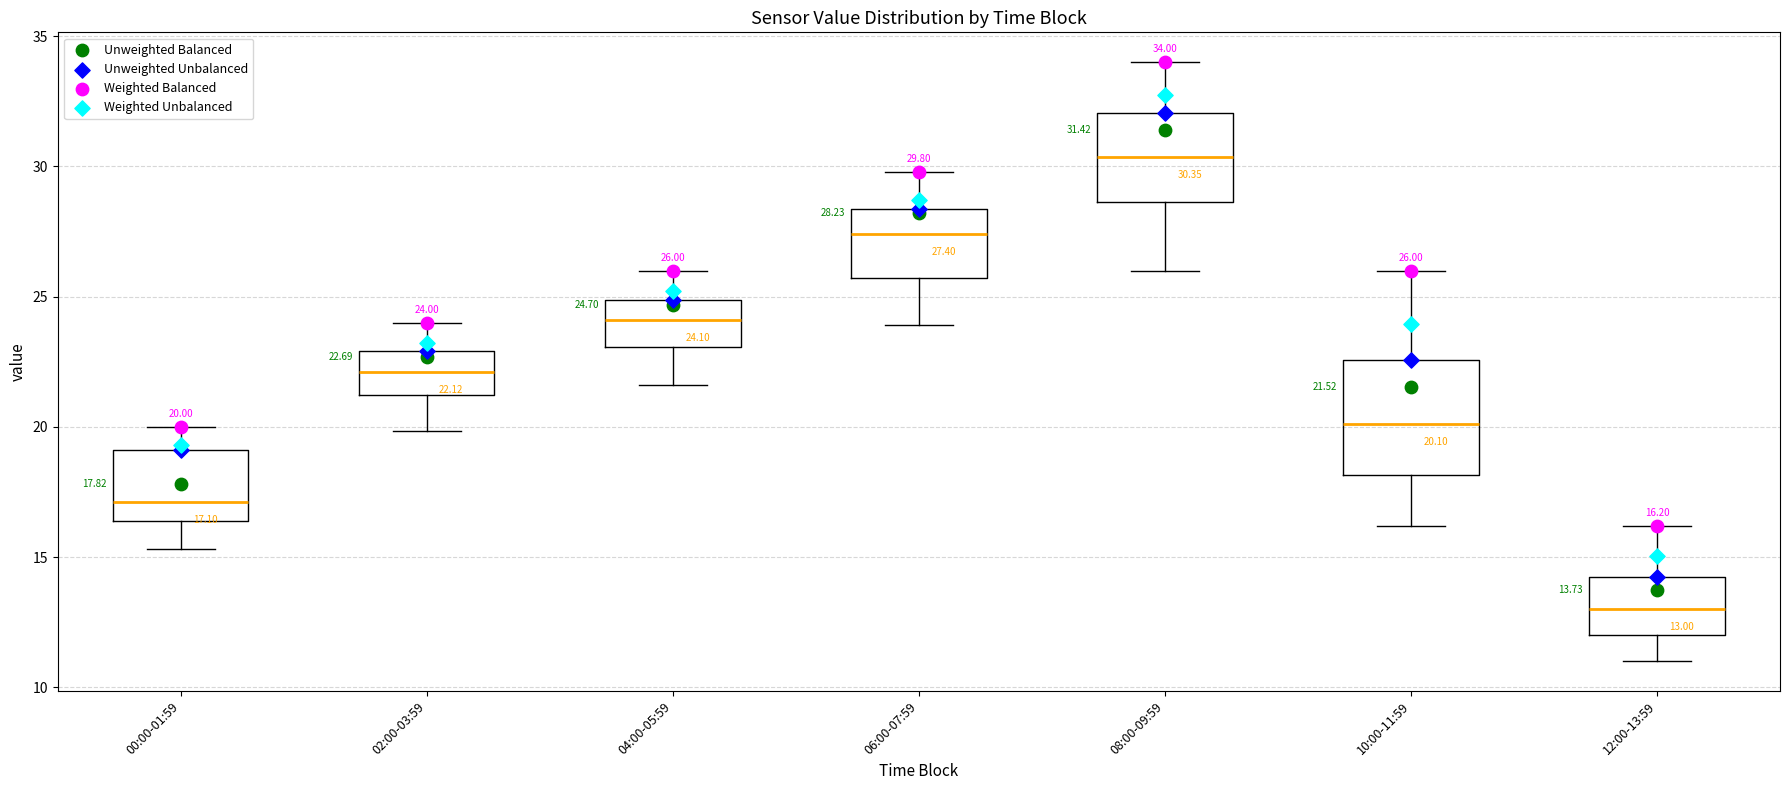

Comparing the boxes themselves (not the whiskers), which one is the tallest?

10:00-11:59